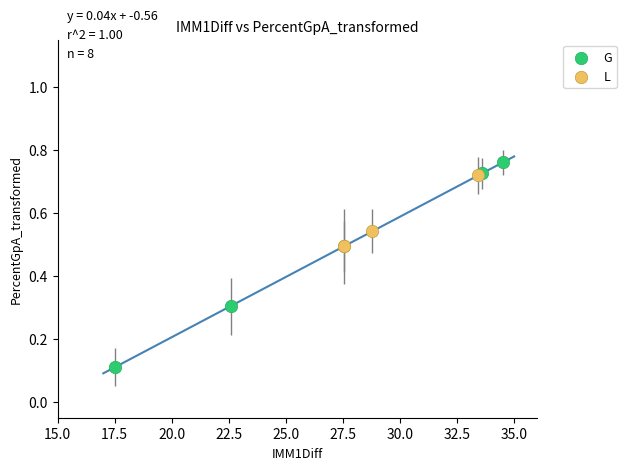

Which series has the largest Y range (max minus min)?

G